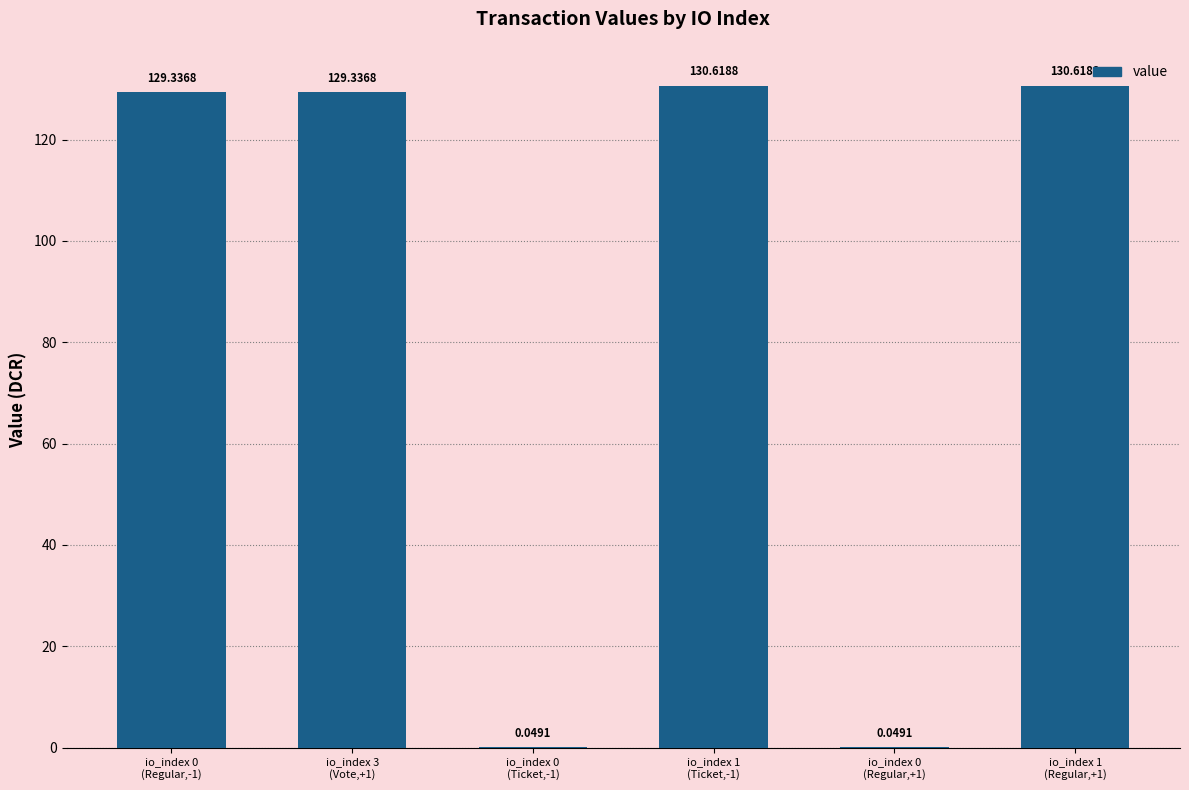

What is the sum of all values?

520.0